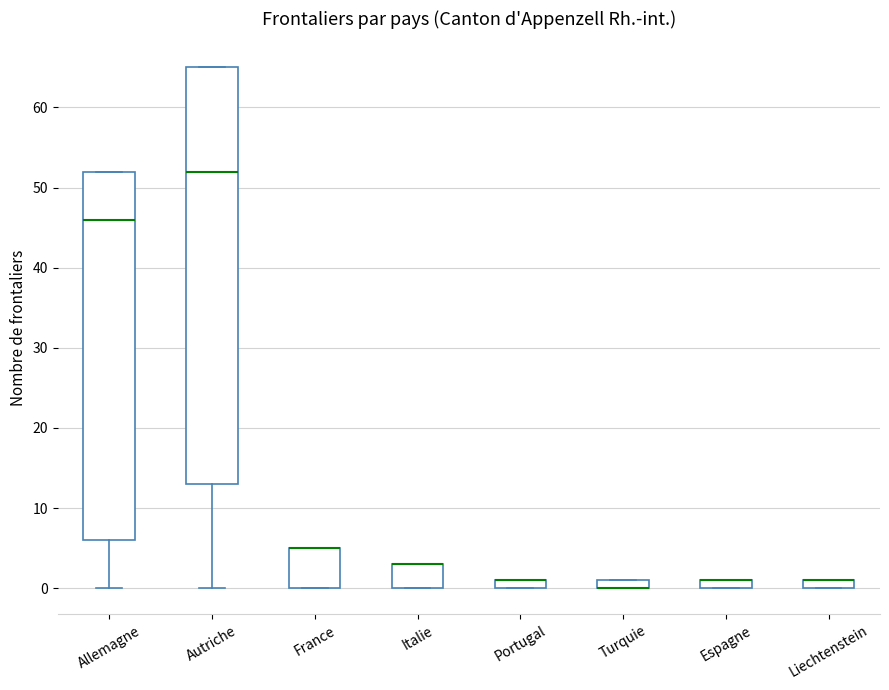

Where is the upper edge of the box for Espagne on the y-axis? The values are not printed on the chart, so give them approximately, as read against the axis.

1